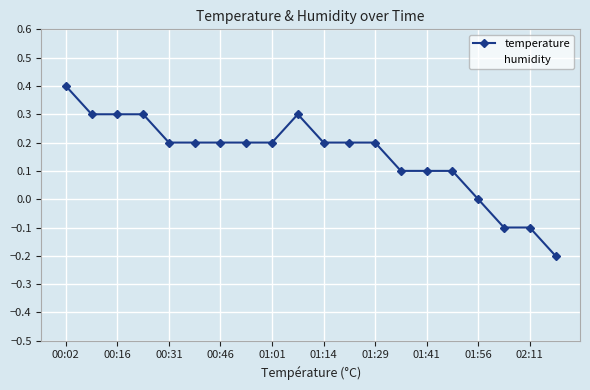

Reading left to right, extract all data points from this chart.

temperature: 0.4	0.3	0.3	0.3	0.2	0.2	0.2	0.2	0.2	0.3	0.2	0.2	0.2	0.1	0.1	0.1	0.0	-0.1	-0.1	-0.2
humidity: 99.9	99.9	99.9	99.9	99.9	99.9	99.9	99.9	99.9	99.9	99.9	99.9	99.9	99.9	99.9	99.9	99.9	99.9	99.9	99.9